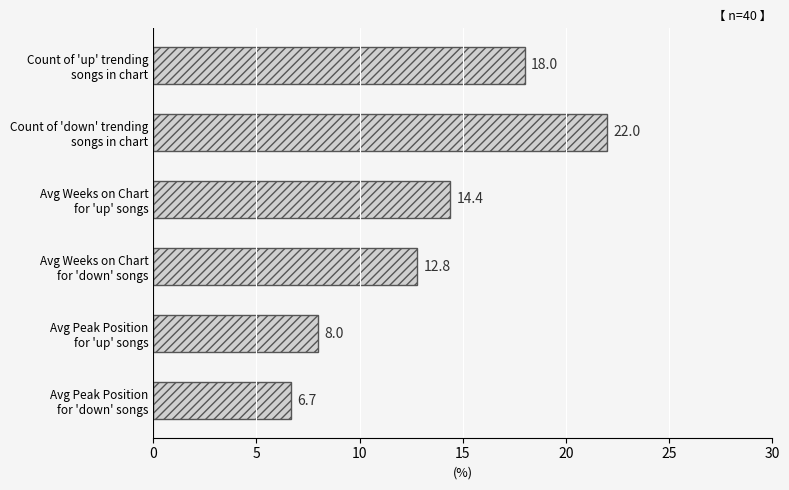

What is the minimum value shown in the chart?

6.7